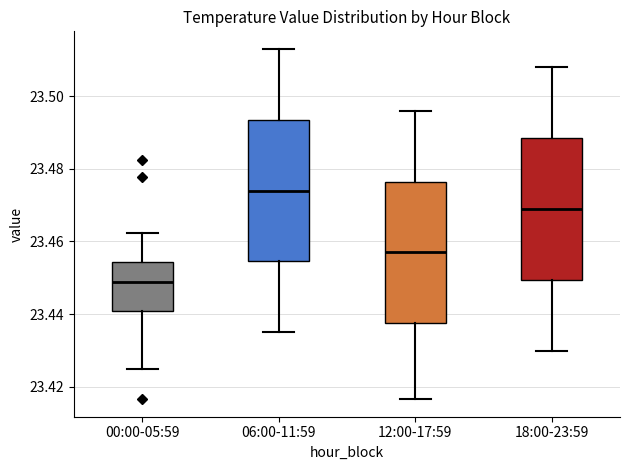

Where is the upper edge of the box for 12:00-17:59 on the y-axis? The values are not printed on the chart, so give them approximately, as read against the axis.

23.476